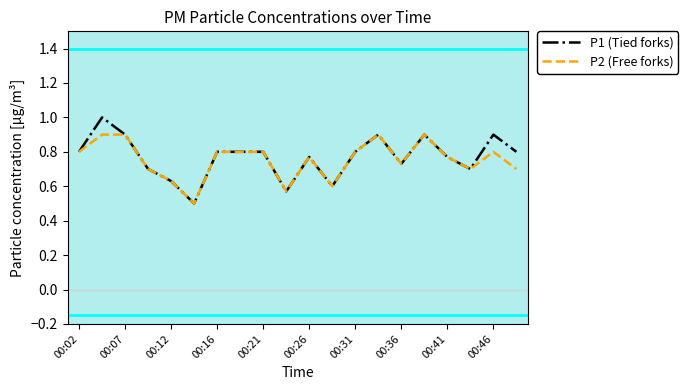

Which series has the largest range (max minus min)?

P1 (Tied forks)